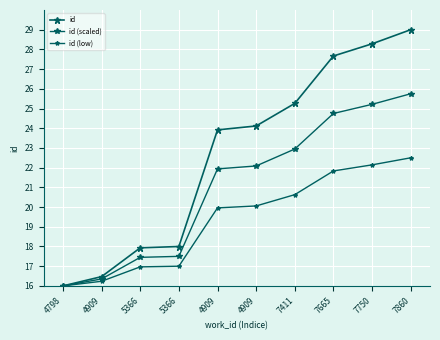

At which label does id (low) first exceed 20?

4909